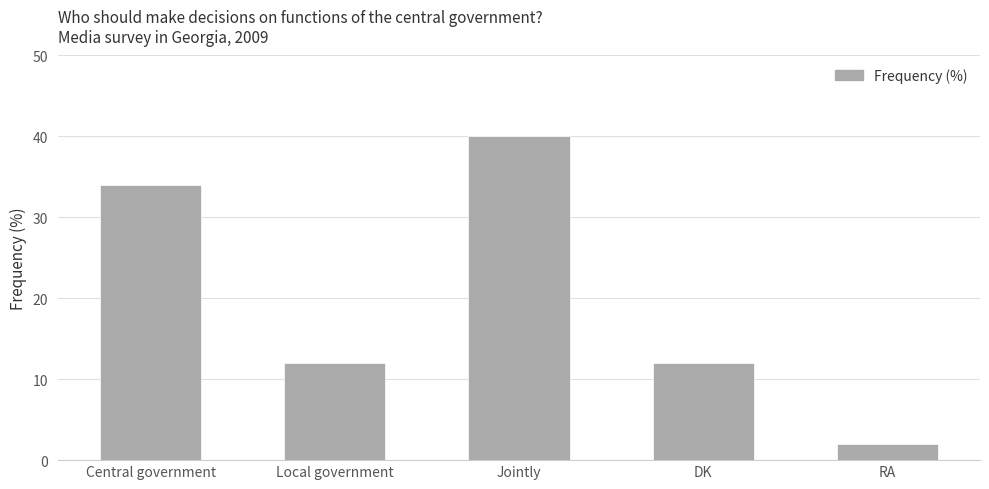

What is the difference between the second highest and minimum values?

32